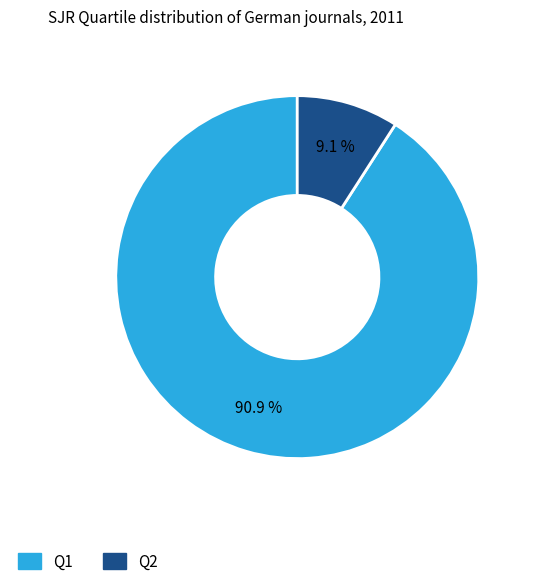

Is there any slice that represents more than half of the pie?

Yes